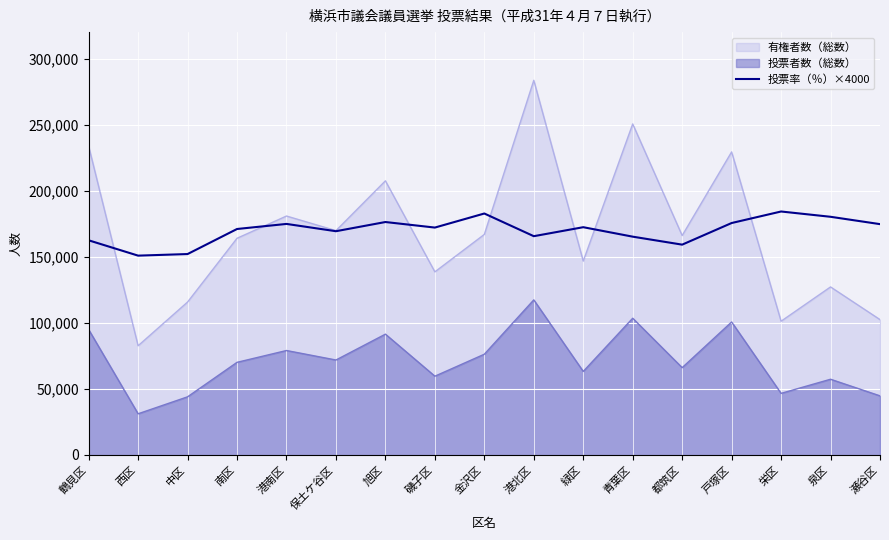

True or false: the data shows 165560 at 港北区.

True